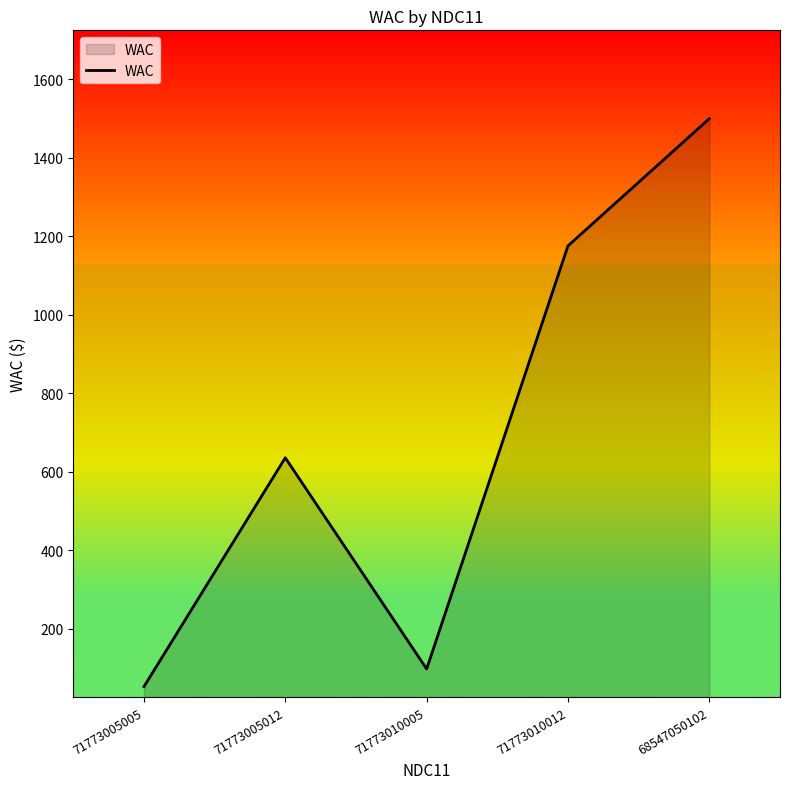

What value does the data have at 71773005005?

53